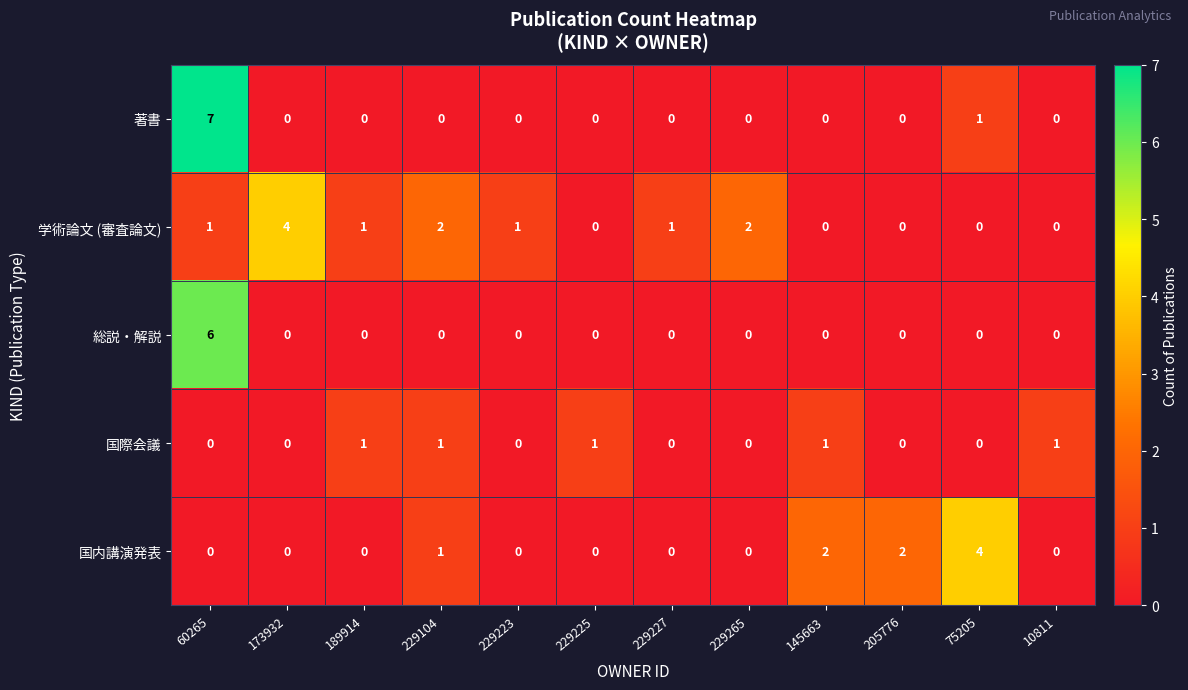

Is it true that 著書 equals -2 at 145663?

False